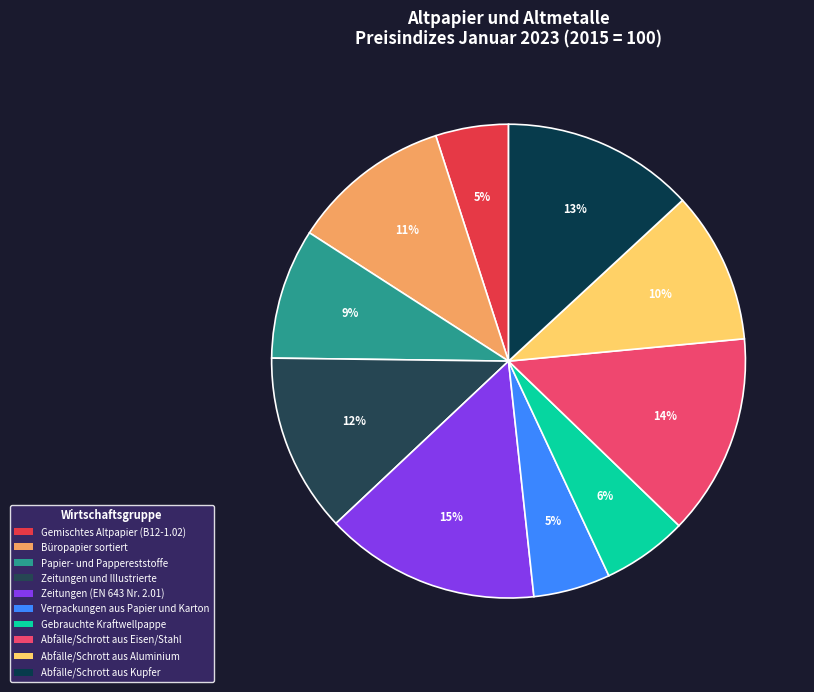

To the nearest percent, what portion does Büropapier sortiert represent?

11%